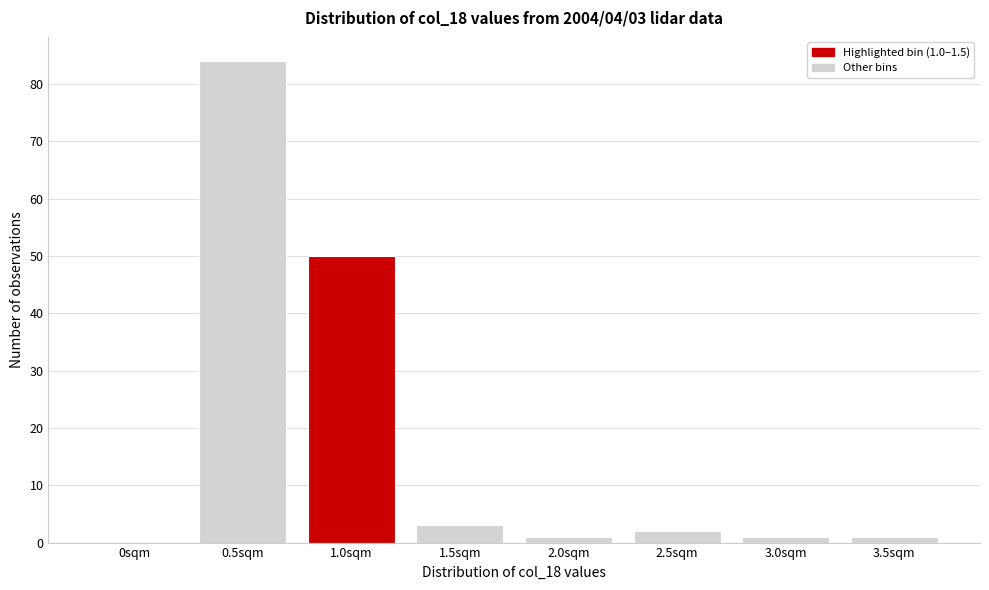

Reading left to right, transcribe all the data shown in this chart.

0sqm=0	0.5sqm=84	1.0sqm=50	1.5sqm=3	2.0sqm=1	2.5sqm=2	3.0sqm=1	3.5sqm=1